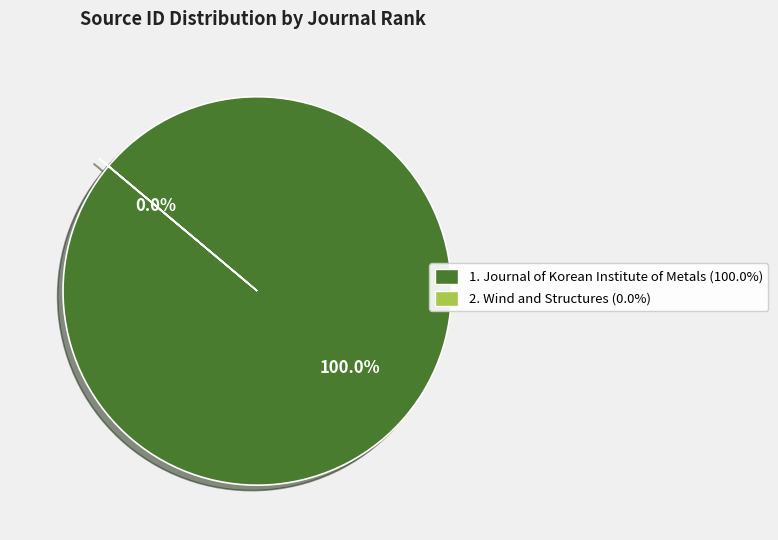

To the nearest percent, what percentage of the pie is Journal of Korean Institute of Metals?

100%